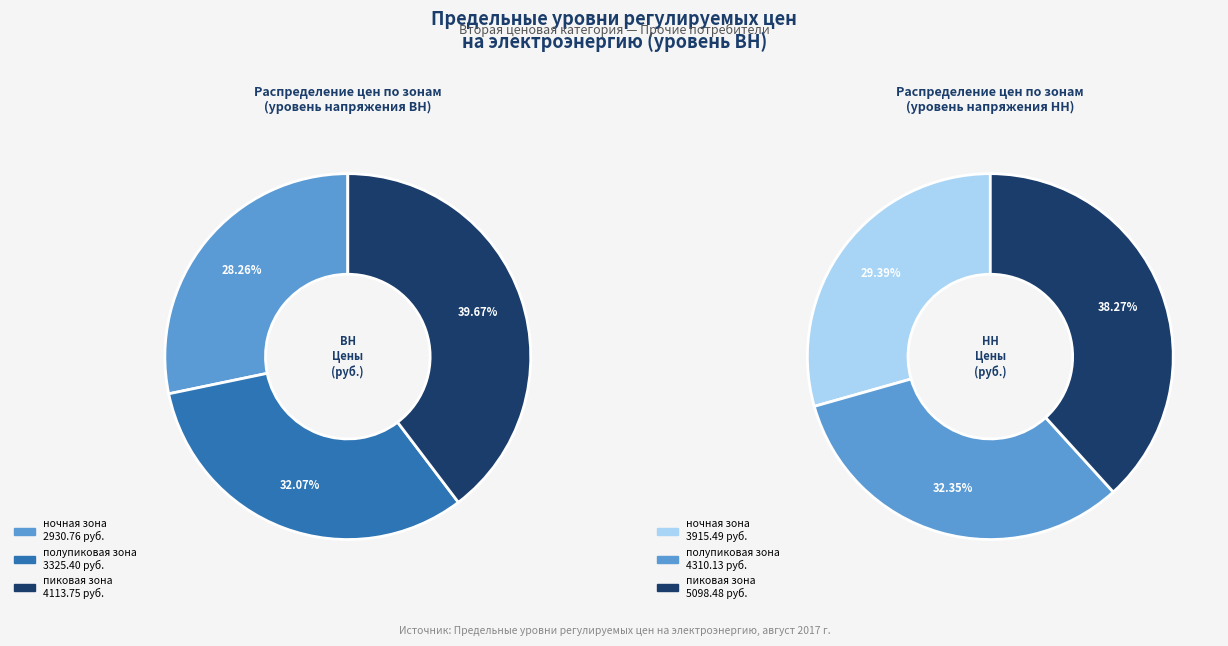

What is the change in value from ночная зона to полупиковая зона?

+394.6